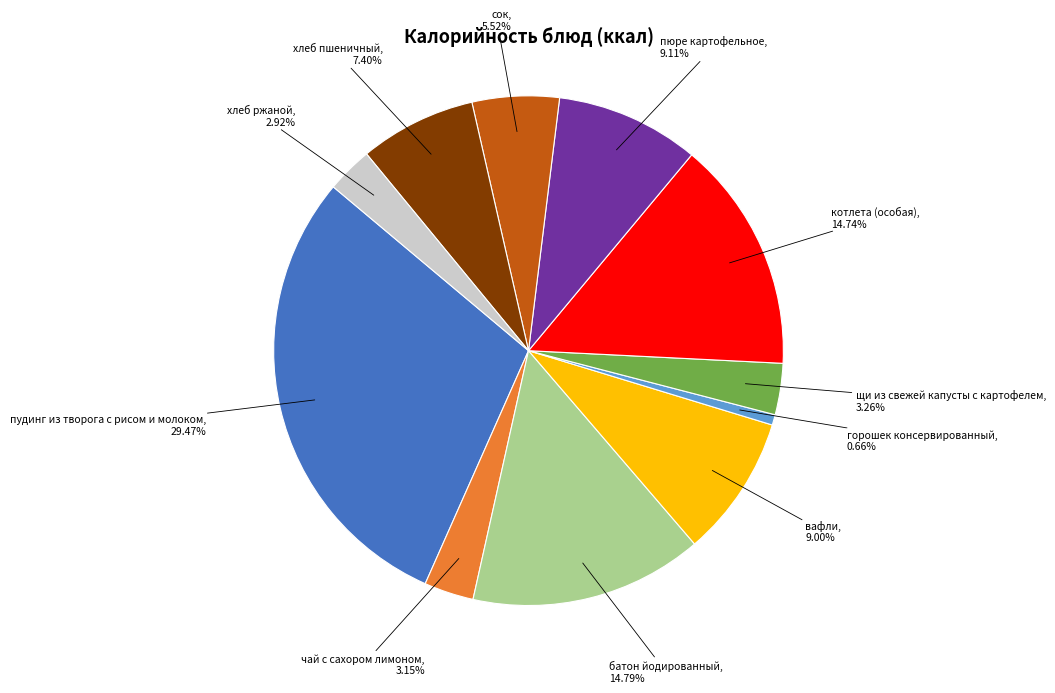

The горошек консервированный slice represents 1% of the pie. True or false?

True